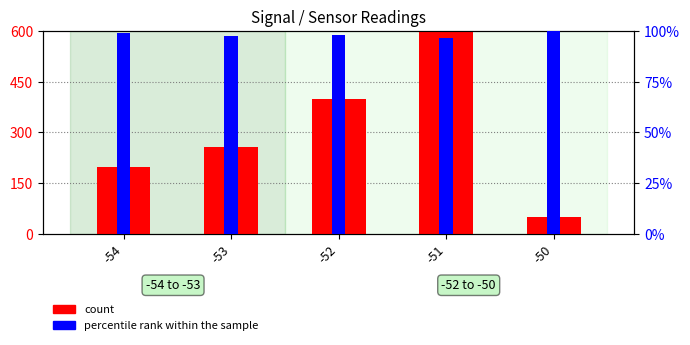

Are the bars horizontal?

No